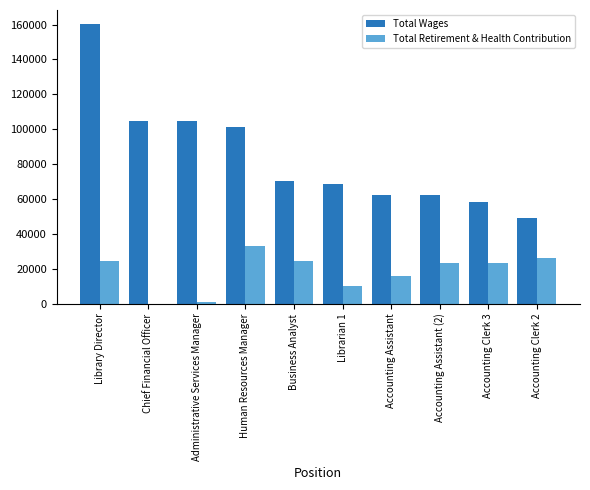

At which category is the sum across all series the highest?

Library Director